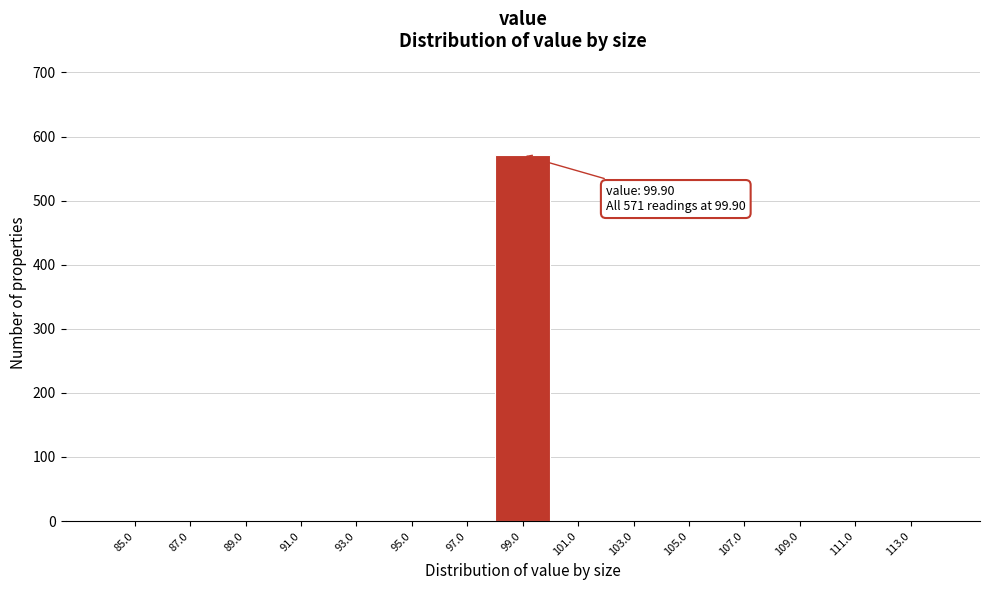

Reading left to right, extract all data points from this chart.

85.0=0	87.0=0	89.0=0	91.0=0	93.0=0	95.0=0	97.0=0	99.0=571	101.0=0	103.0=0	105.0=0	107.0=0	109.0=0	111.0=0	113.0=0